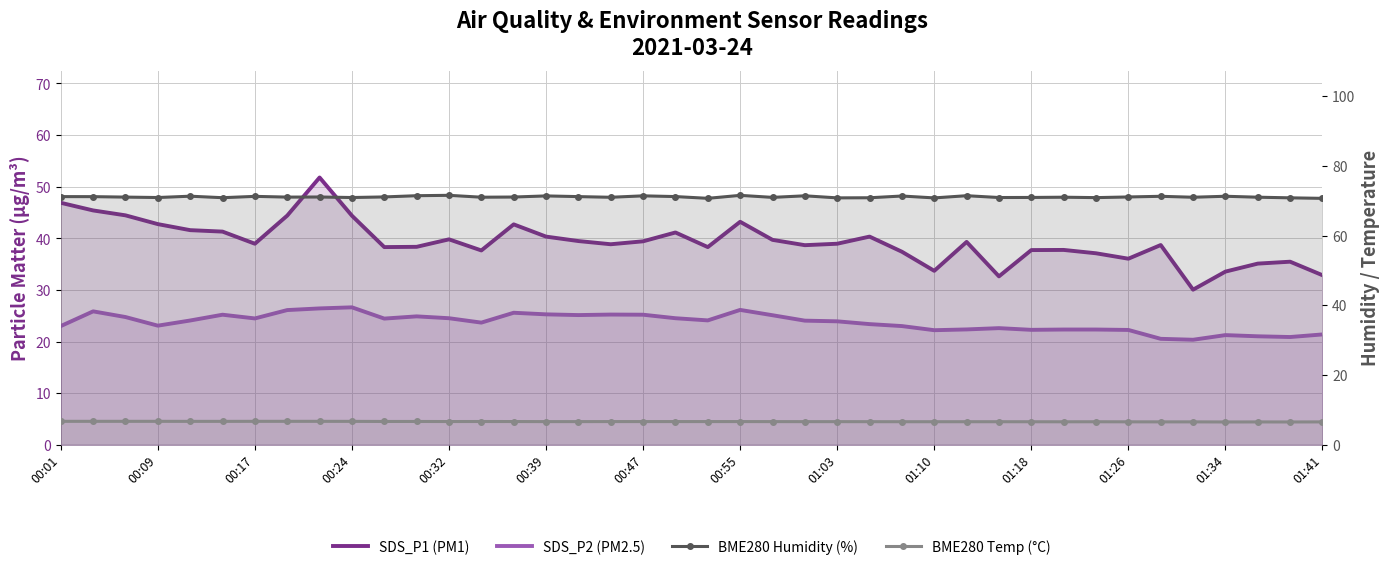

True or false: SDS_P1 (PM1) and BME280 Humidity (%) cross at least once.

False